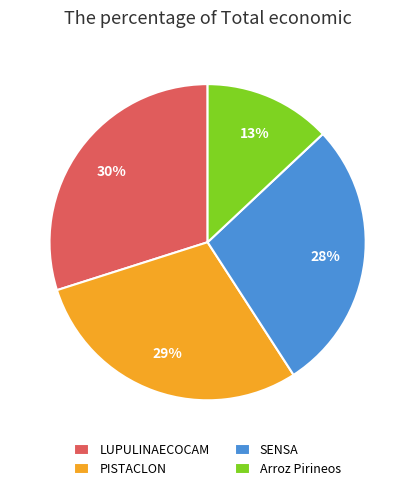

What is the largest slice in the pie chart?

LUPULINAECOCAM